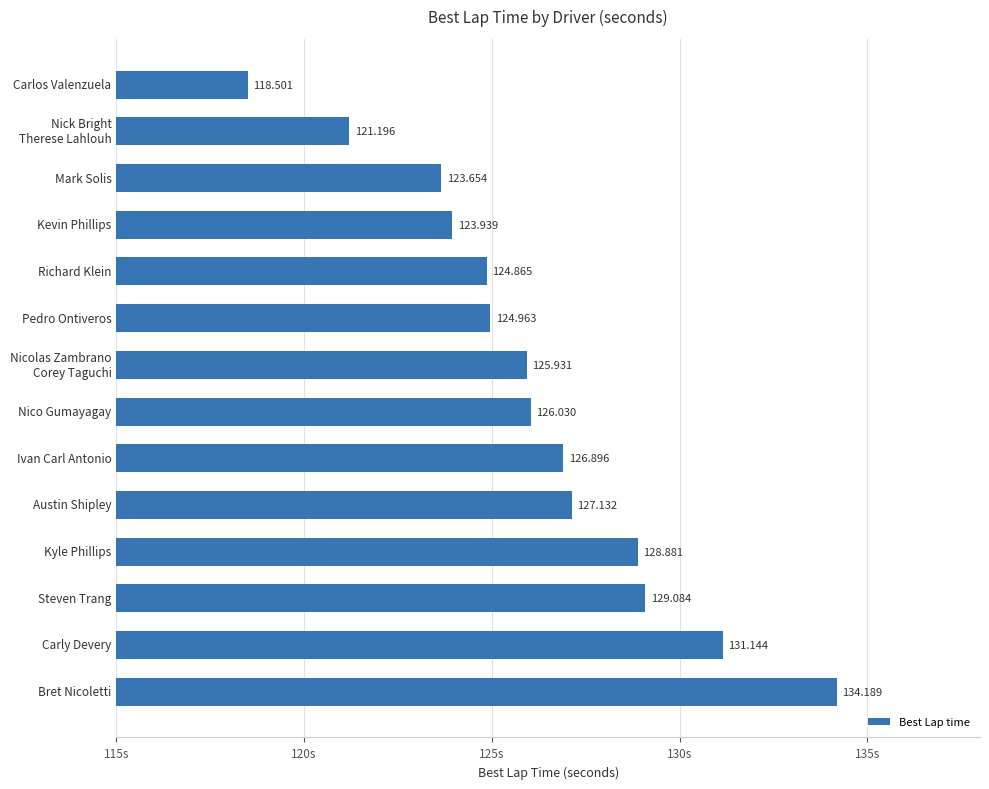

What is the smallest value displayed?

118.5